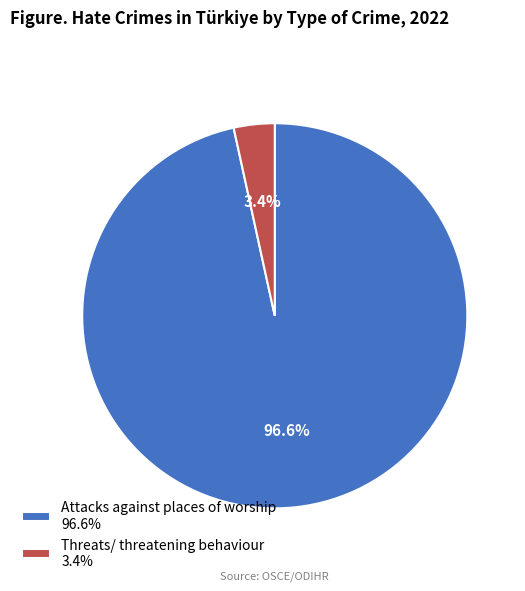

To the nearest percent, what is the difference between the Threats/ threatening behaviour and Attacks against places of worship slice percentages?

93%